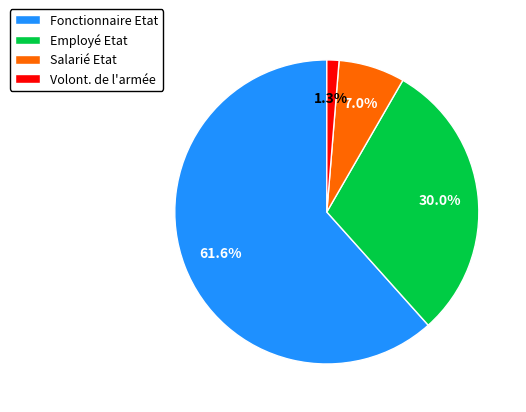

To the nearest percent, what is the combined percentage of Salarié Etat and Volont. de l'armée?

8%